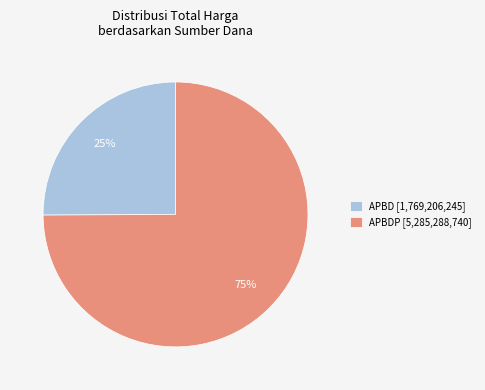

What percentage is the APBDP [5,285,288,740] slice, to the nearest percent?

75%